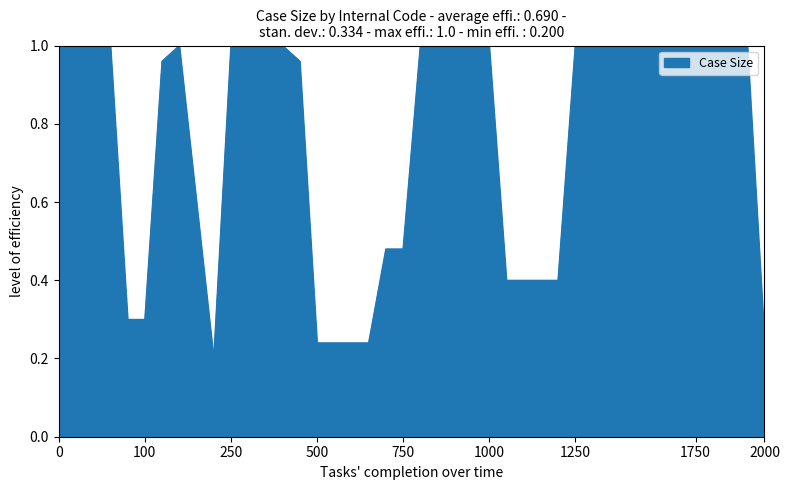

What is the difference between the maximum and minimum values?

0.8